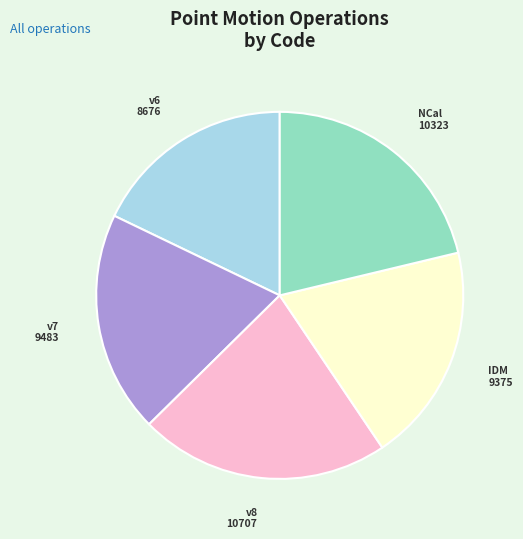

Is there any slice that represents more than half of the pie?

No